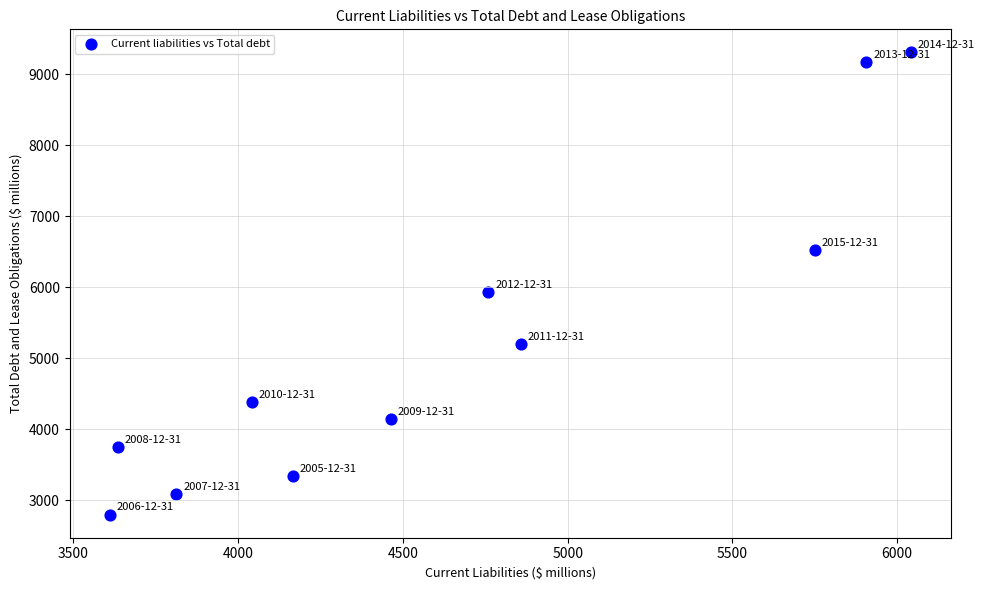

What Y value in the scatter plot is closest to 6053?

5930